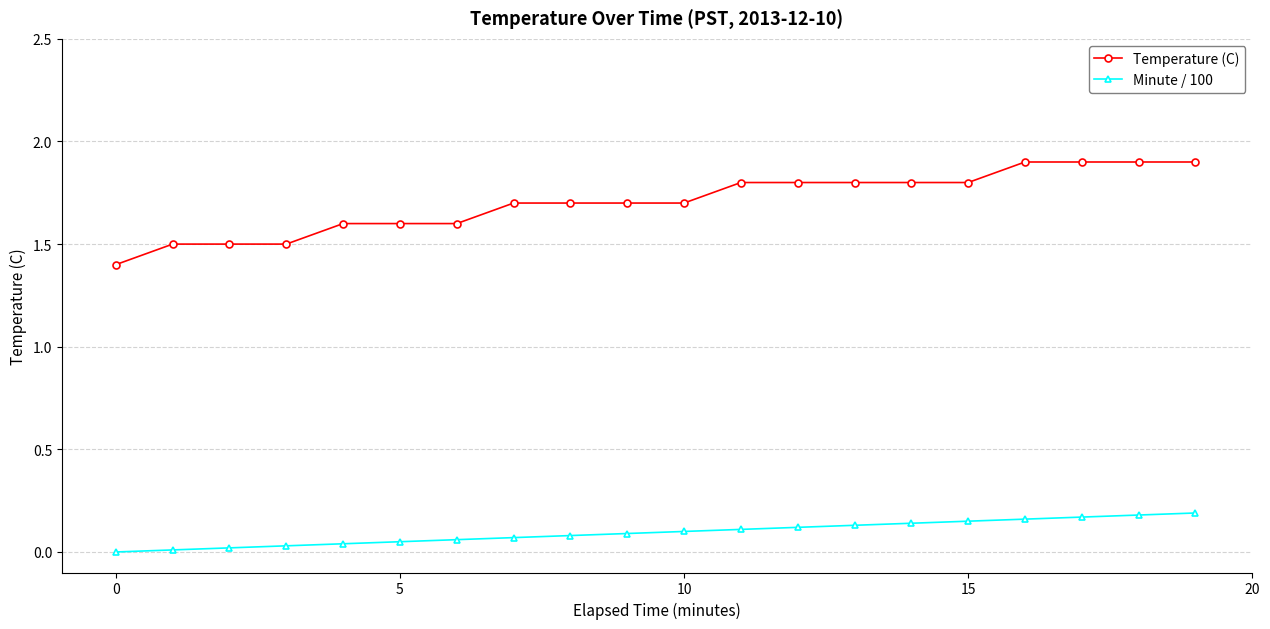

Count the Temperature (C) values in the range 1 to 2.

20